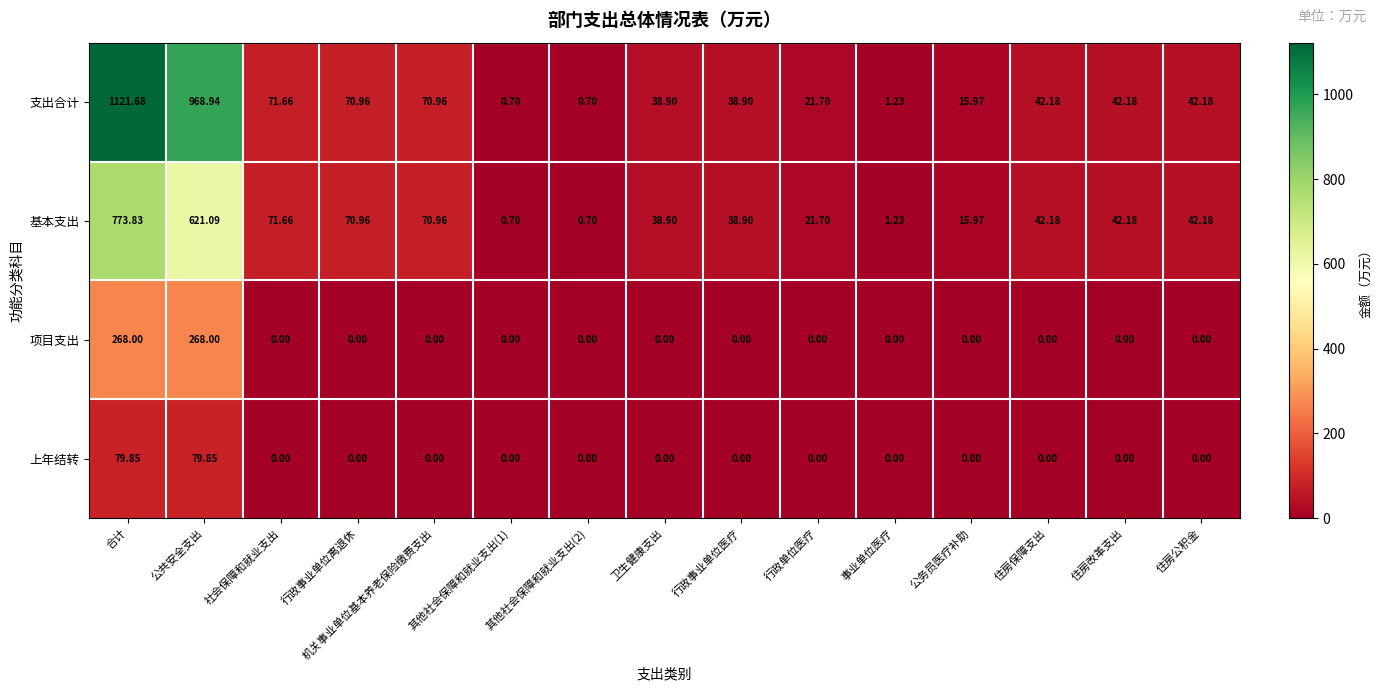

At how many categories does at least one series exceed 357?

2